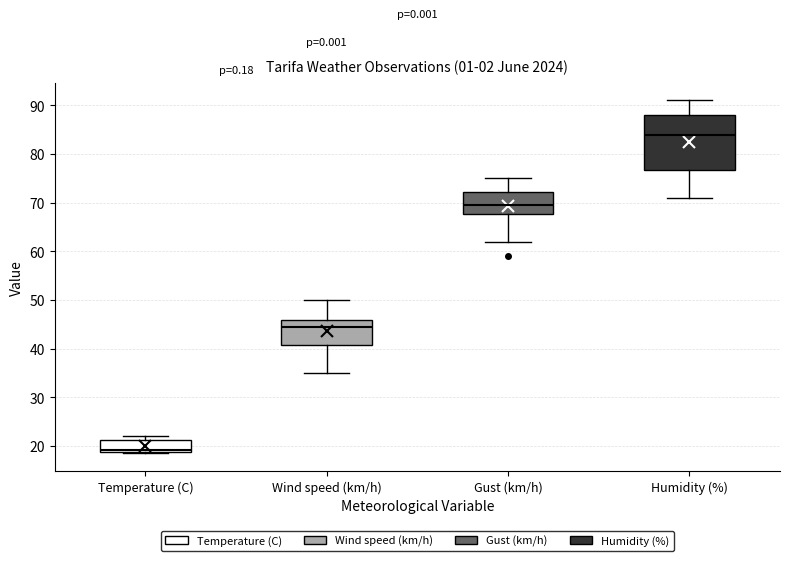

Reading left to right, transcribe this box plot: for each box, give where its median line is, the range the box spans, and where its two whiskers end, as read against the y-axis. The values are not printed on the chart, so give them approximately, as read against the axis.

Temperature (C): median 19 (just above the box's lower edge), box 19 to 21, whiskers 19 (just below the box's lower edge) to 22
Wind speed (km/h): median 45, box 41 to 46, whiskers 35 to 50
Gust (km/h): median 70, box 68 to 72, whiskers 62 to 75
Humidity (%): median 84, box 77 to 88, whiskers 71 to 91